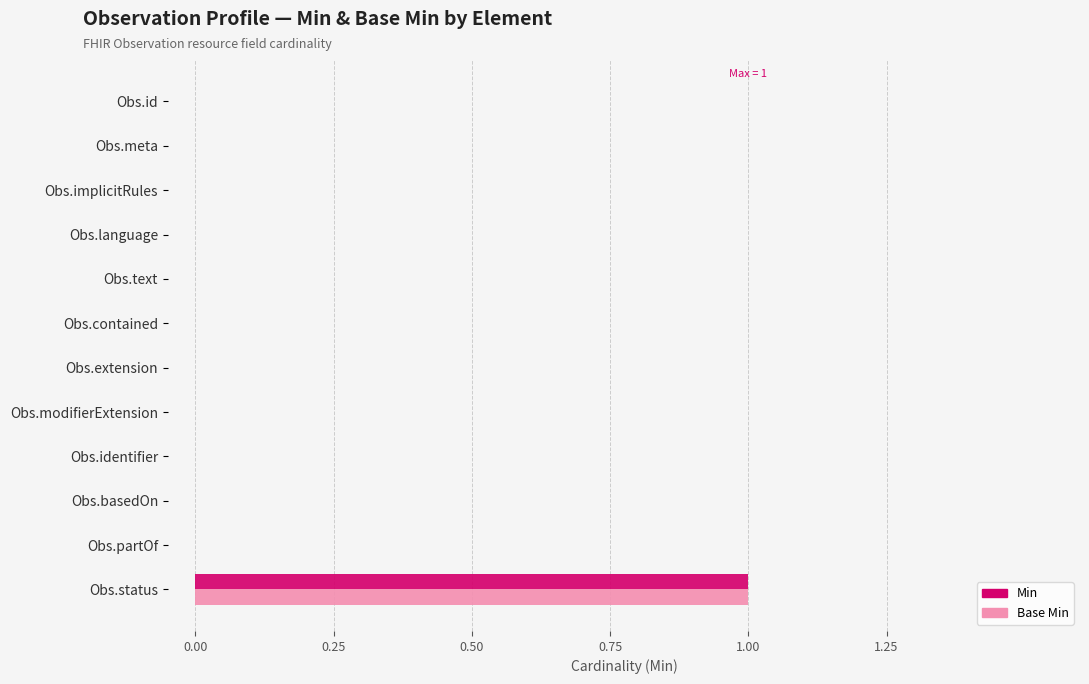

How many data points does each series have?

12